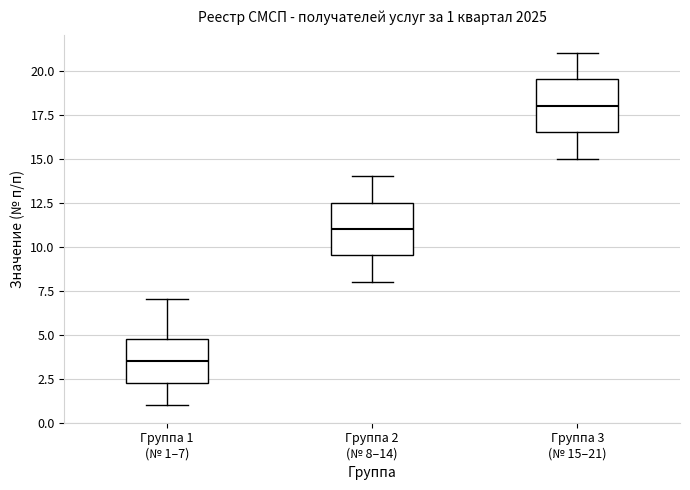

Which box's median line is the lowest?

Группа 1 (№ 1–7)